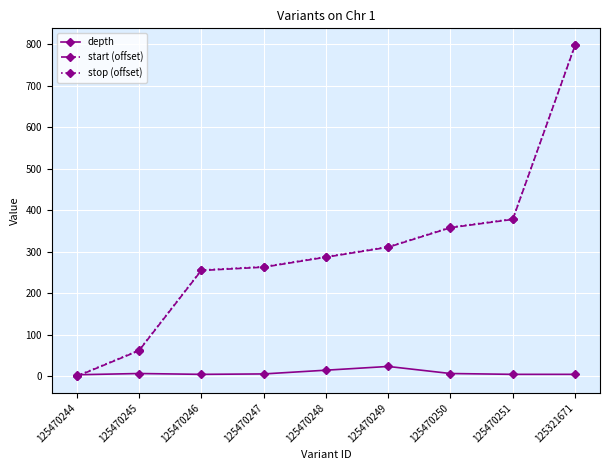

True or false: start (offset) has a value of 138 at 125470246.

False